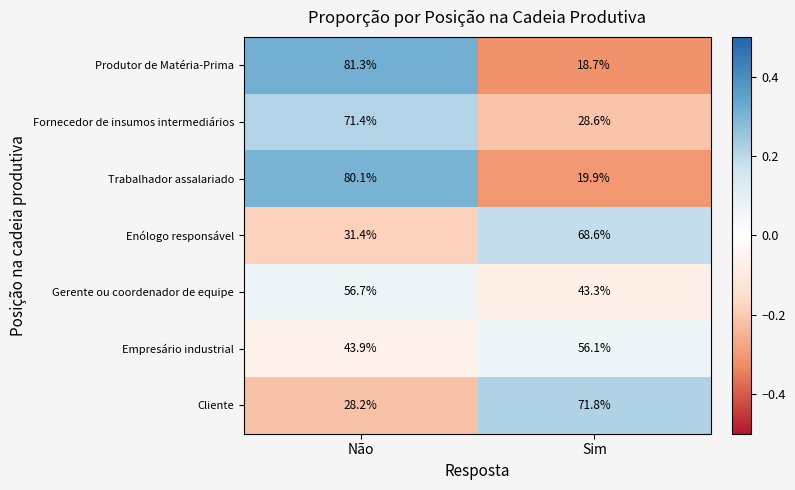

True or false: Empresário industrial has a value of 43.9 at Não.

True